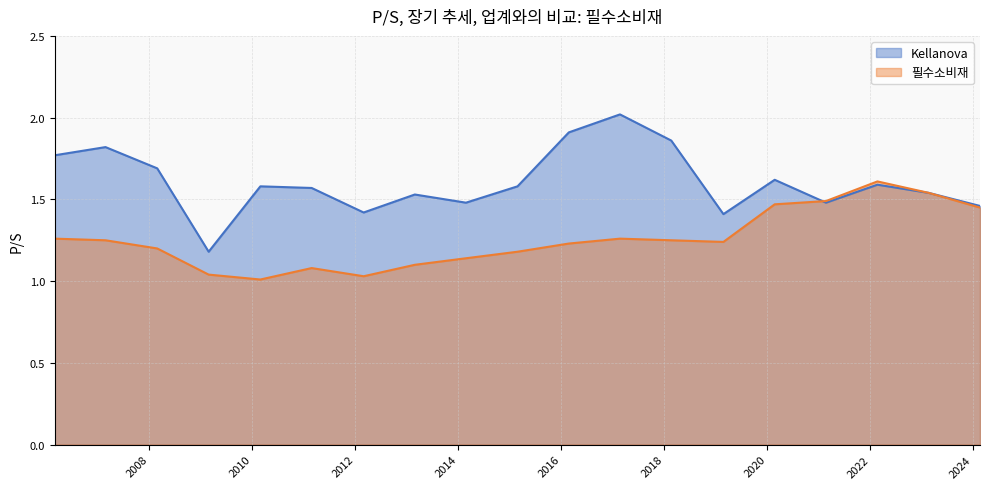

Reading right to left, what are all the values shown in this chart?

Kellanova: 1.5	1.5	1.6	1.5	1.6	1.4	1.9	2.0	1.9	1.6	1.5	1.5	1.4	1.6	1.6	1.2	1.7	1.8	1.8
필수소비재: 1.4	1.5	1.6	1.5	1.5	1.2	1.2	1.3	1.2	1.2	1.1	1.1	1.0	1.1	1.0	1.0	1.2	1.2	1.3